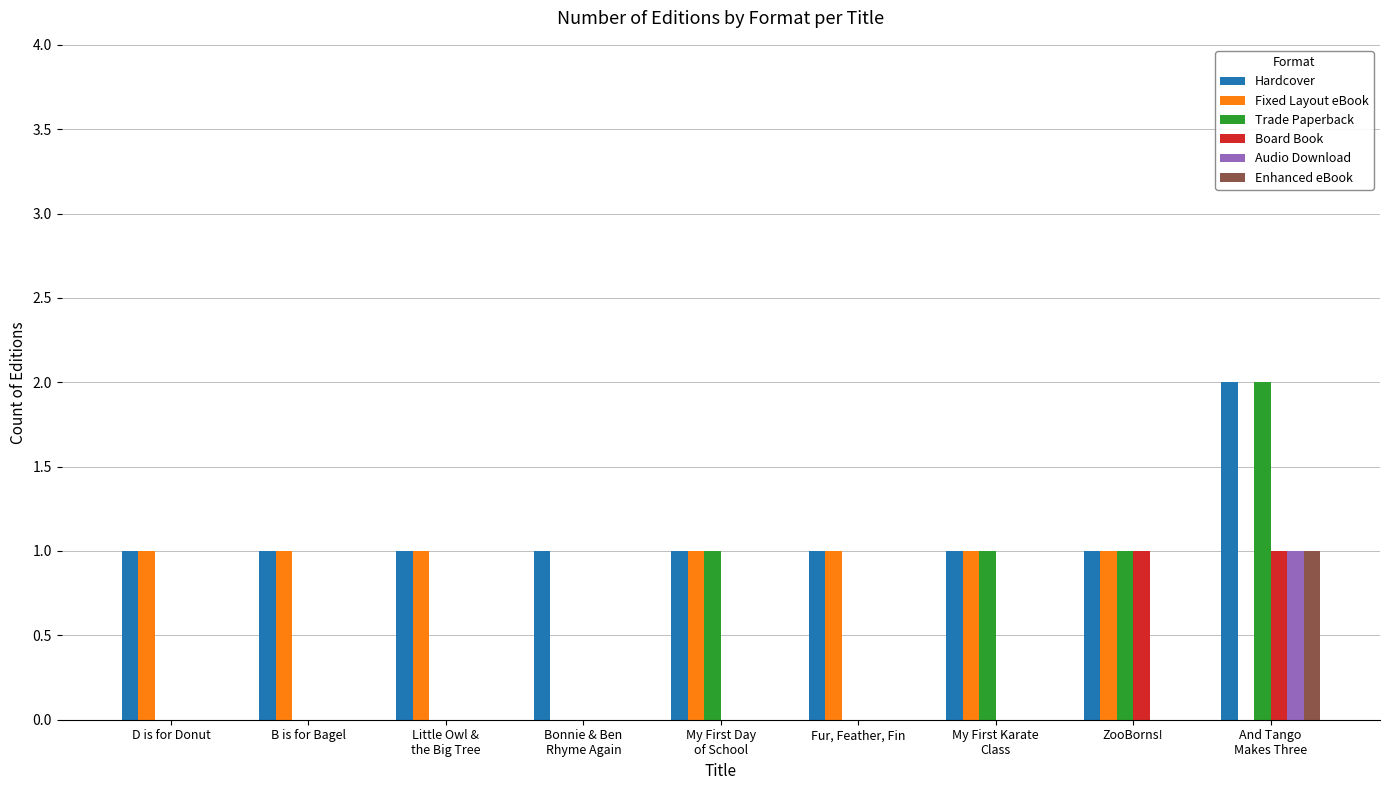

Is the value of Enhanced eBook at My First Day
of School greater than the value of Hardcover at My First Day
of School?

No